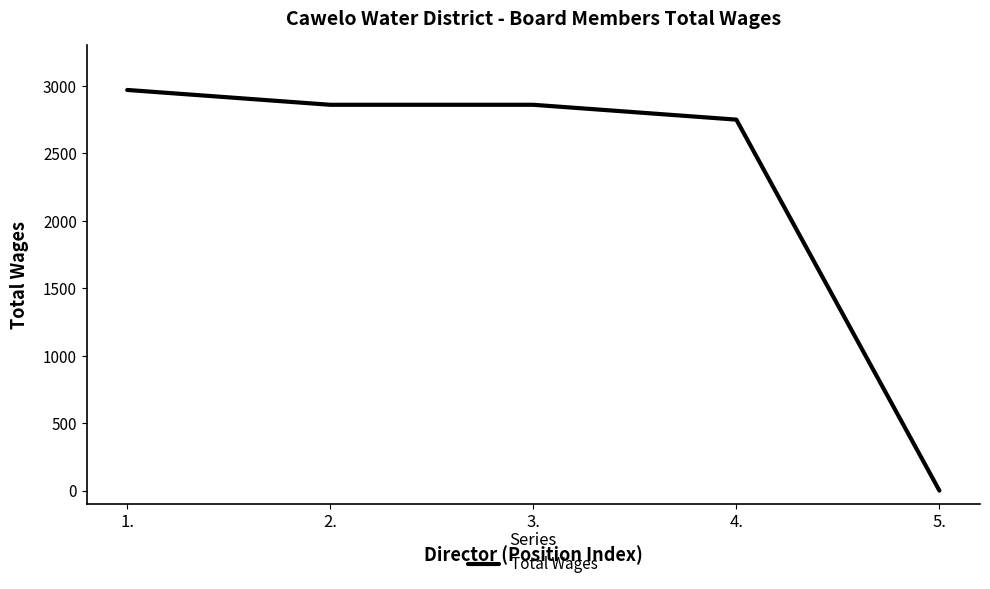

Count the number of categories in the chart.

5